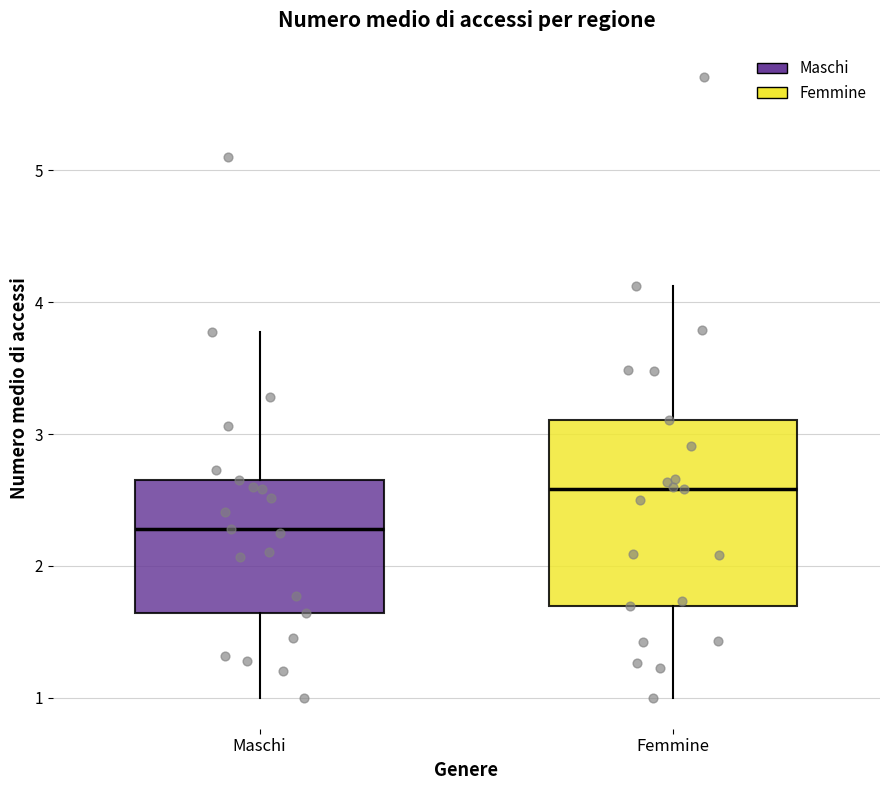

Where is the lower edge of the box for Maschi on the y-axis? The values are not printed on the chart, so give them approximately, as read against the axis.

1.6